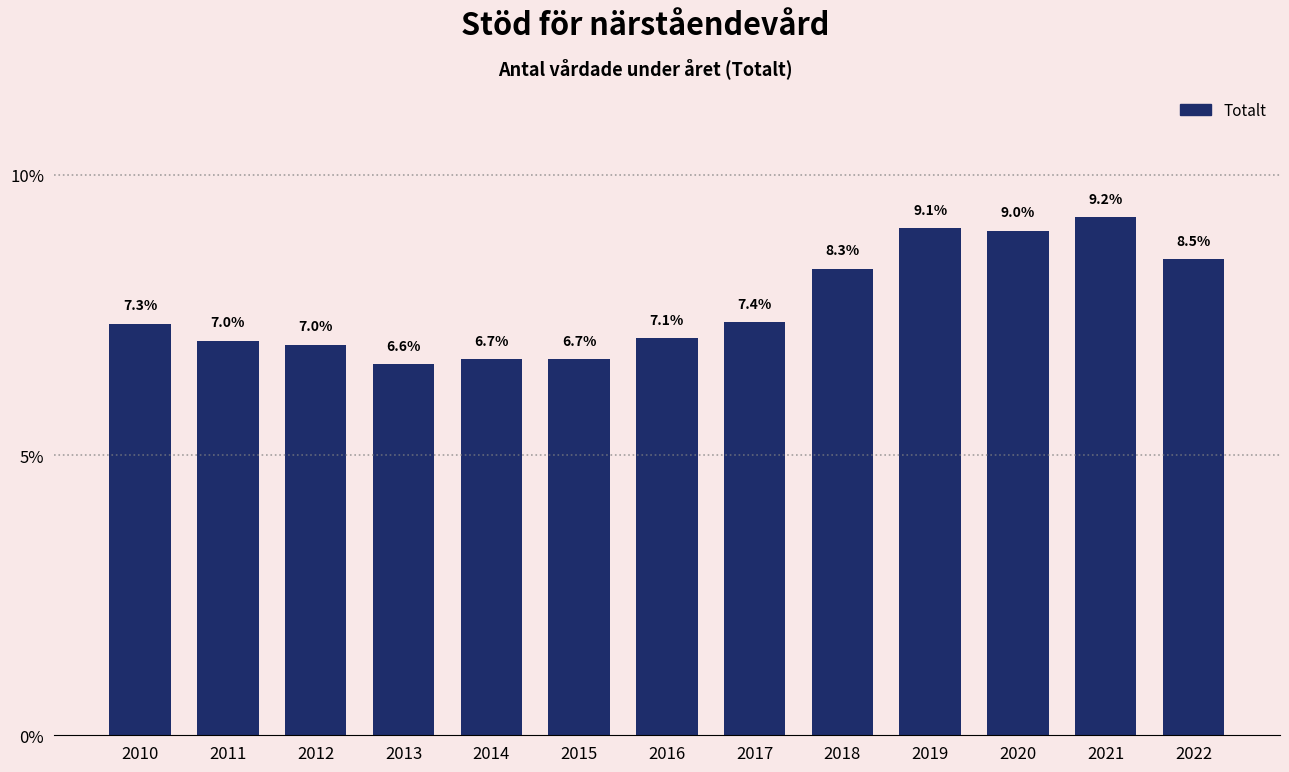

Reading left to right, what are all the values shown in this chart?

7.3	7.0	7.0	6.6	6.7	6.7	7.1	7.4	8.3	9.1	9.0	9.2	8.5